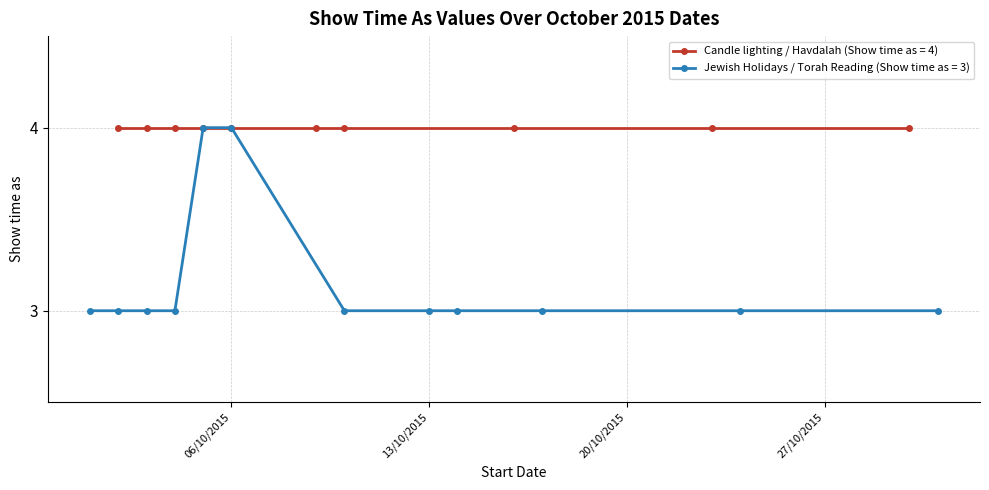

Which series has the largest range (max minus min)?

Show time as (Jewish Holidays / Torah Reading)